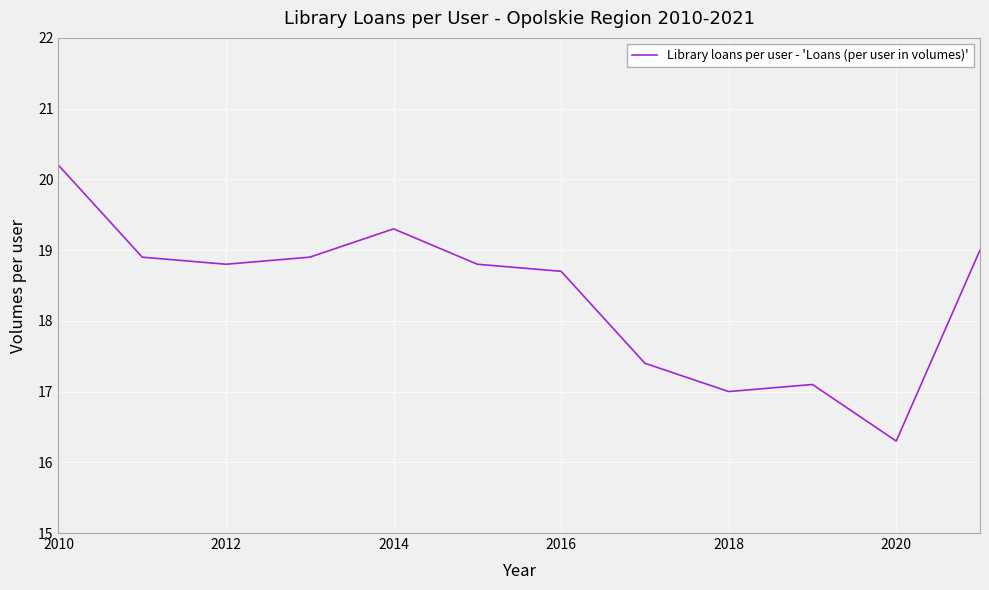

What is the difference between the maximum and minimum values?

3.9